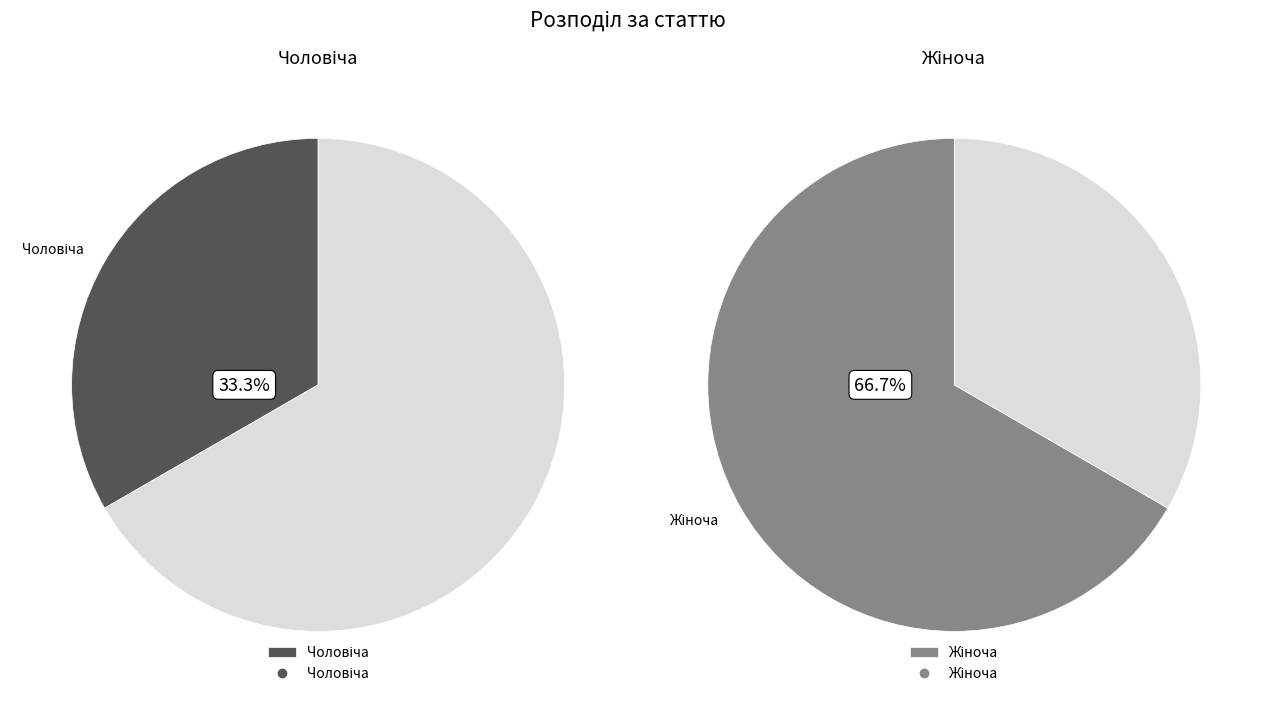

What portion of the pie excludes Чоловіча?

66.7%